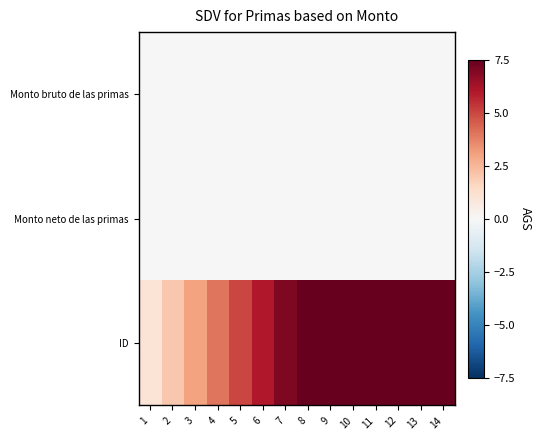

Which series has the largest range (max minus min)?

ID